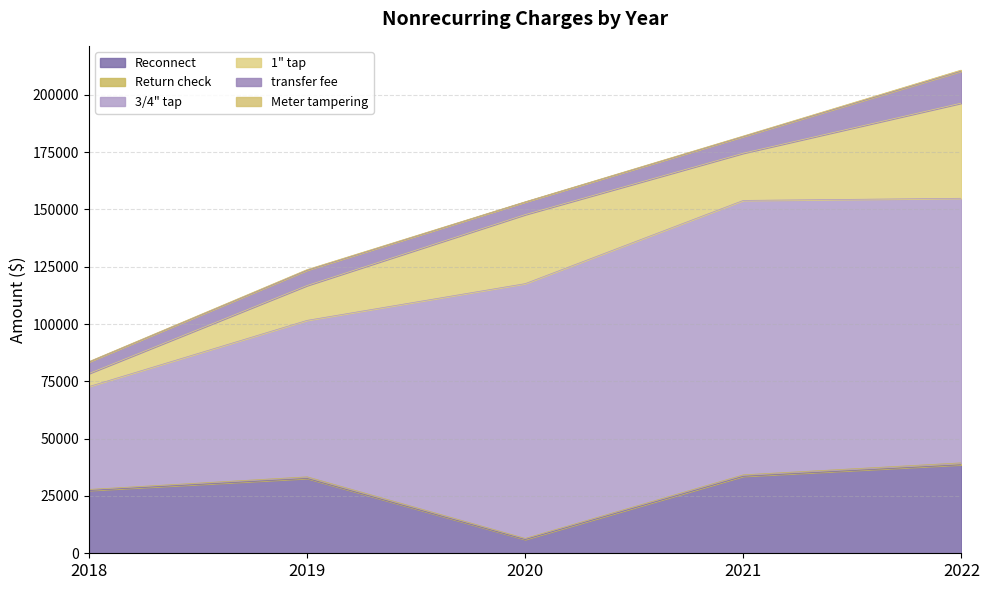

The value of transfer fee at 2022 is 23152.3. True or false?

False